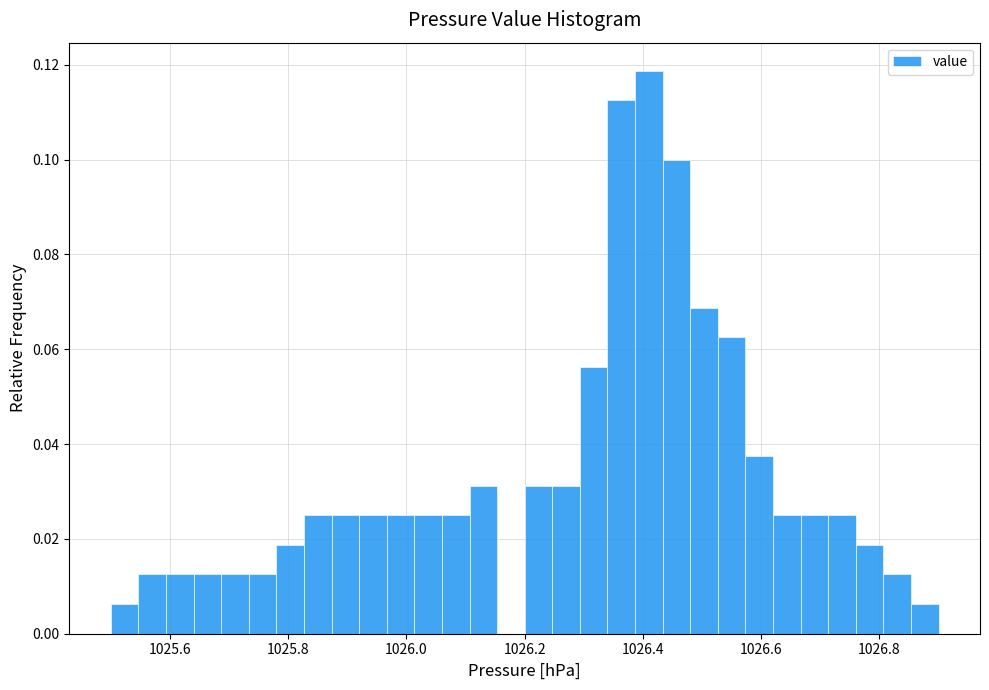

Read against the x-axis, roughly where is the centre of the tallest bar?

1026.42